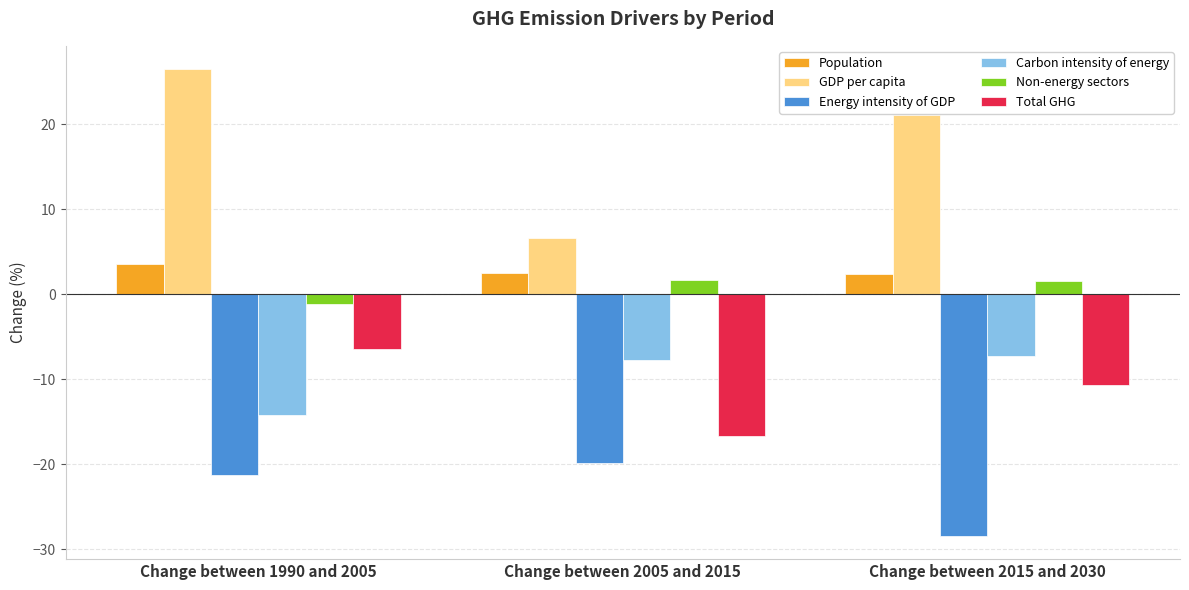

At which label does Population reach its peak?

Change between 1990 and 2005